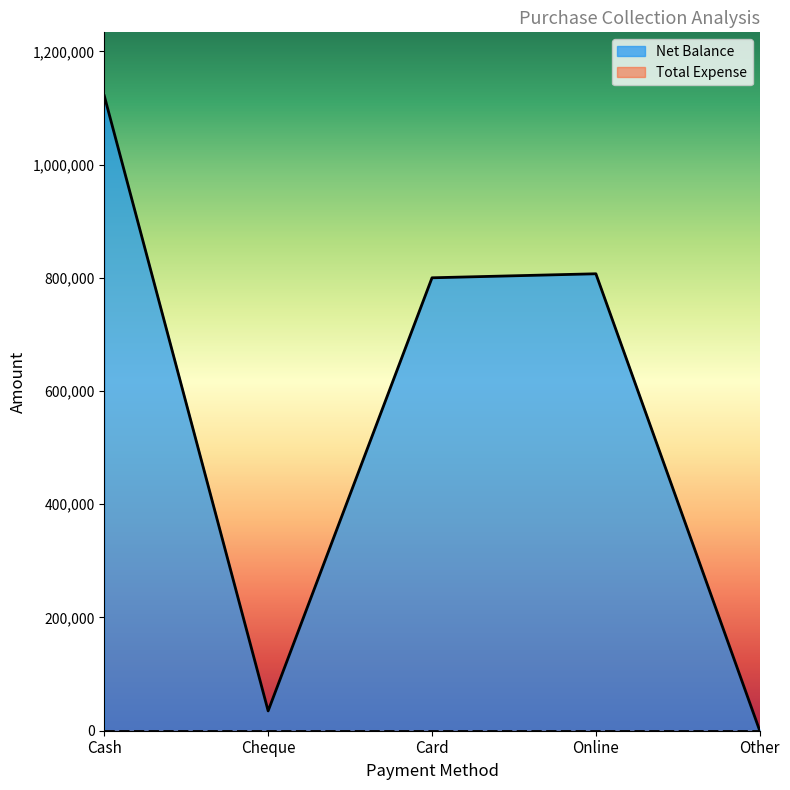

At which category does the data reach its first local valley?

Cheque